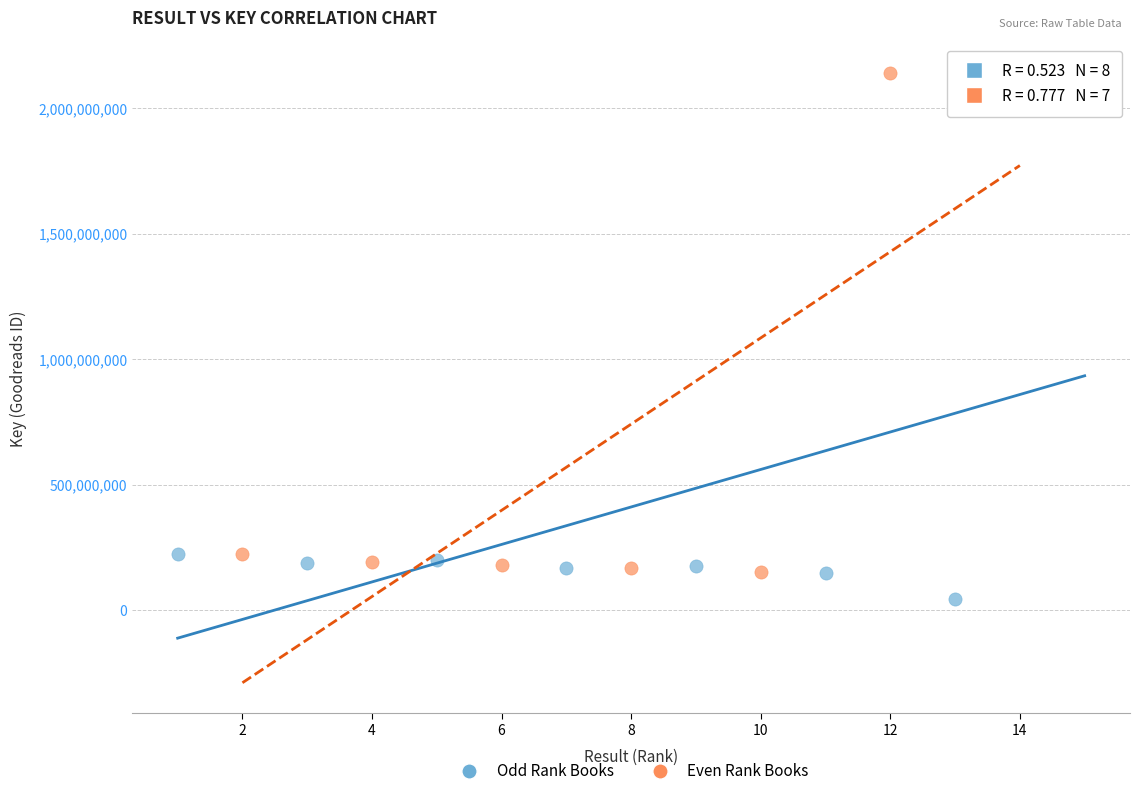

Which series has the largest Y range (max minus min)?

Odd Rank Books